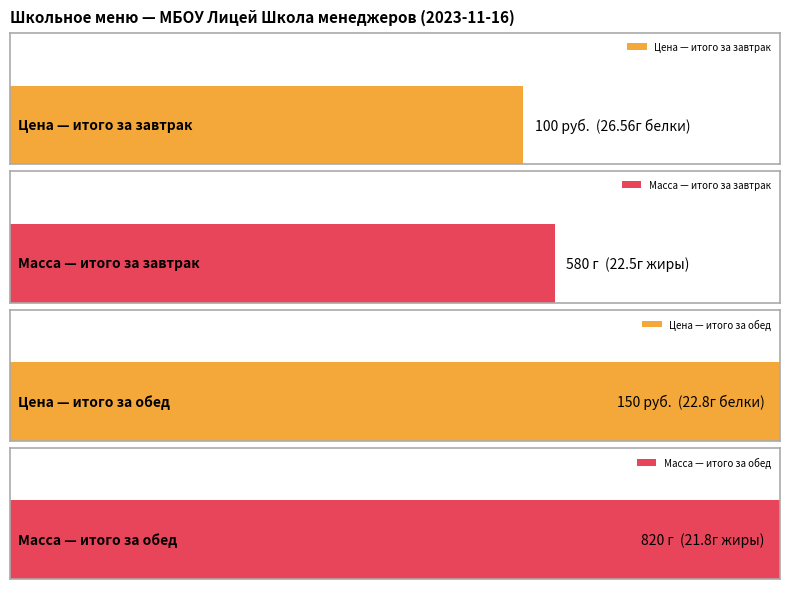

What is the value of the Жиры bar at the 2nd from the left?

21.8